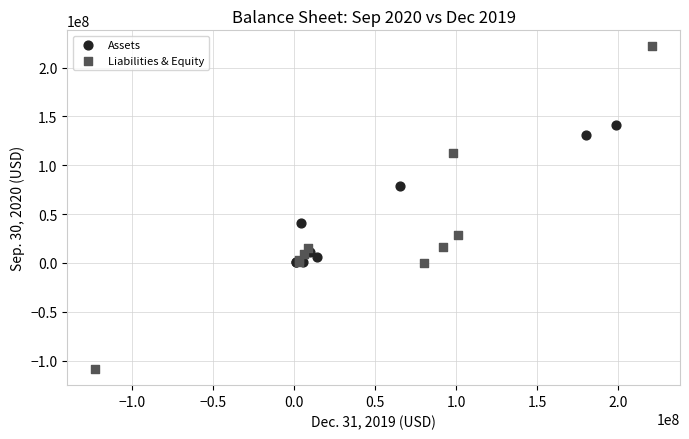

Which series has the largest Y range (max minus min)?

Liabilities & Equity